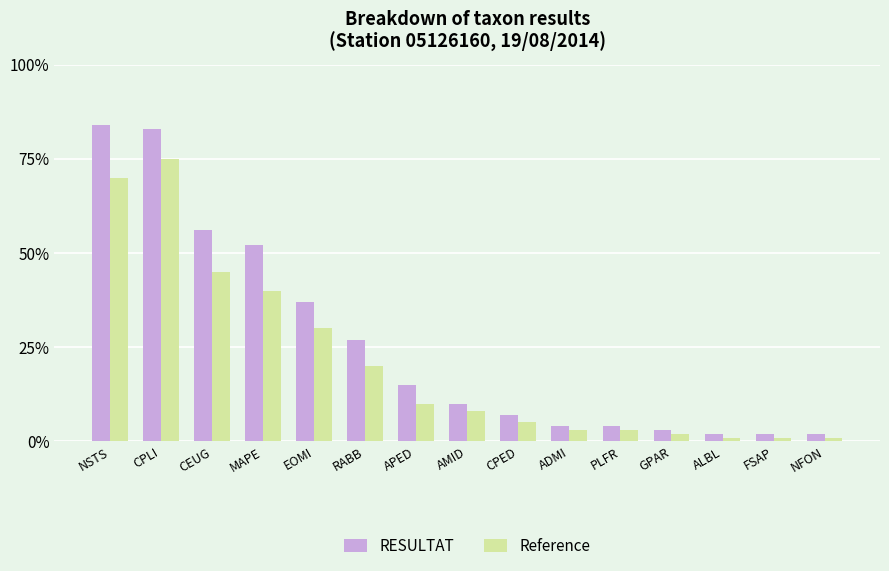

What is the label of the 3rd bar from the right?

ALBL